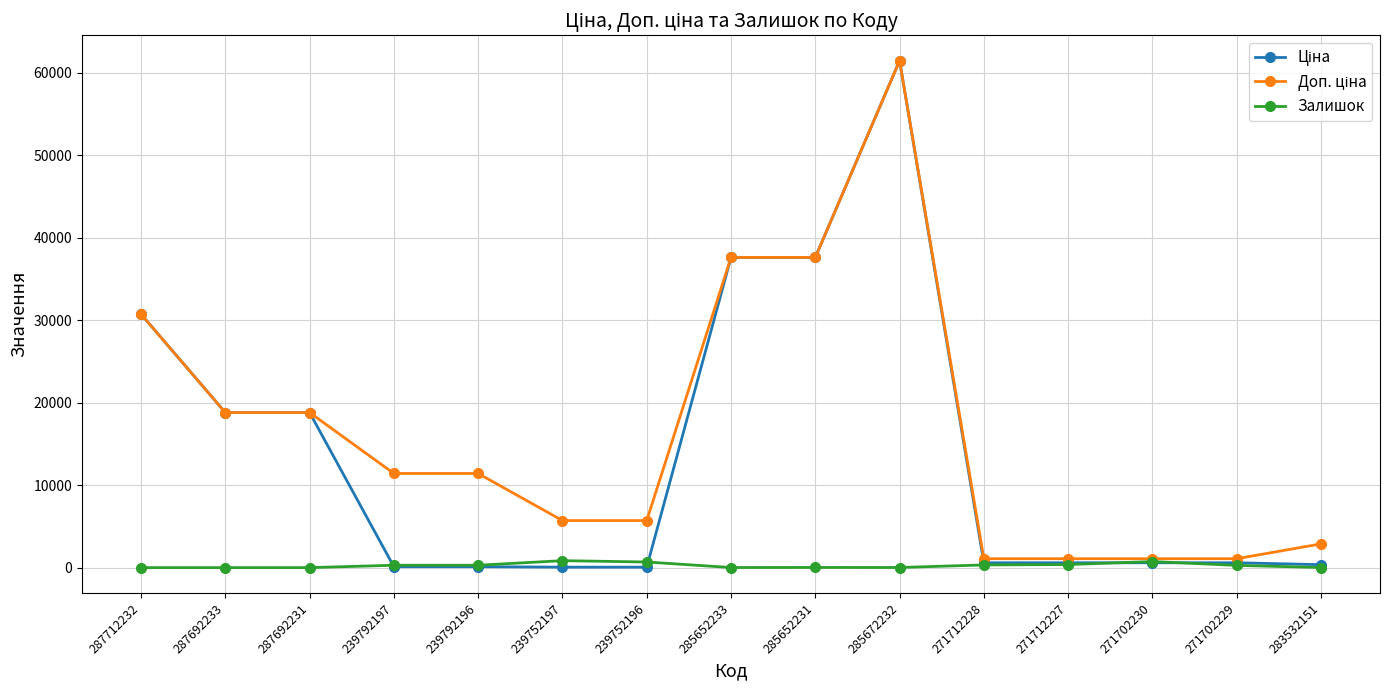

What is the greatest value displayed?

61434.3